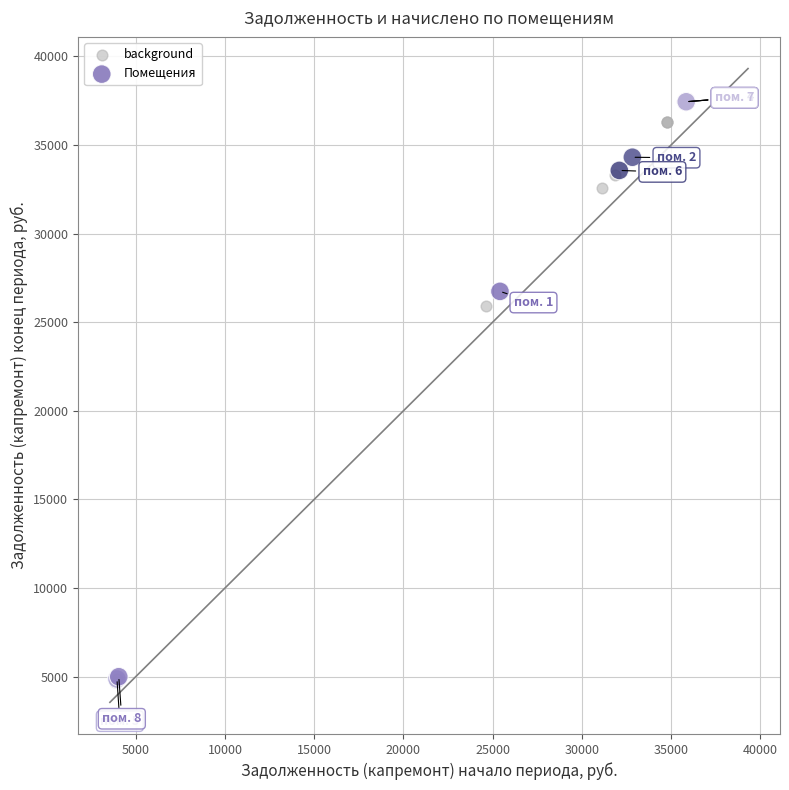

Which series has the widest spread of Y values?

Помещения